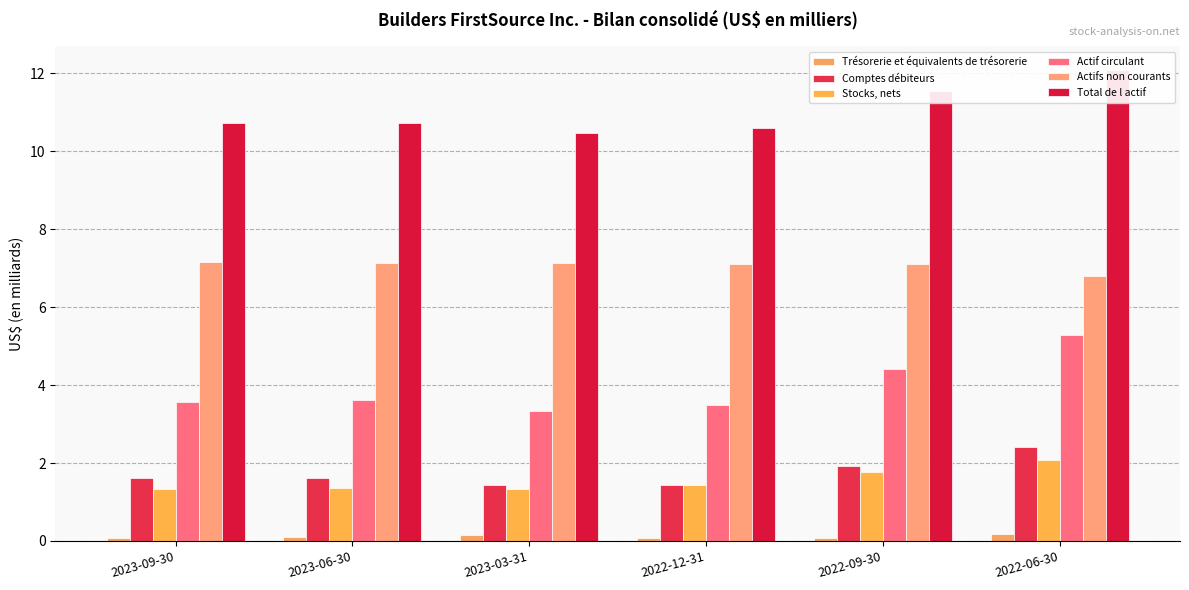

What is the difference between the Comptes débiteurs values at 2022-12-31 and 2023-06-30?

0.2